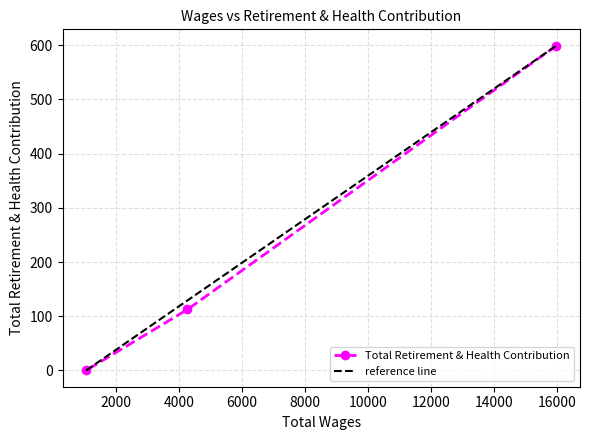

How many data points are less than 112?

1